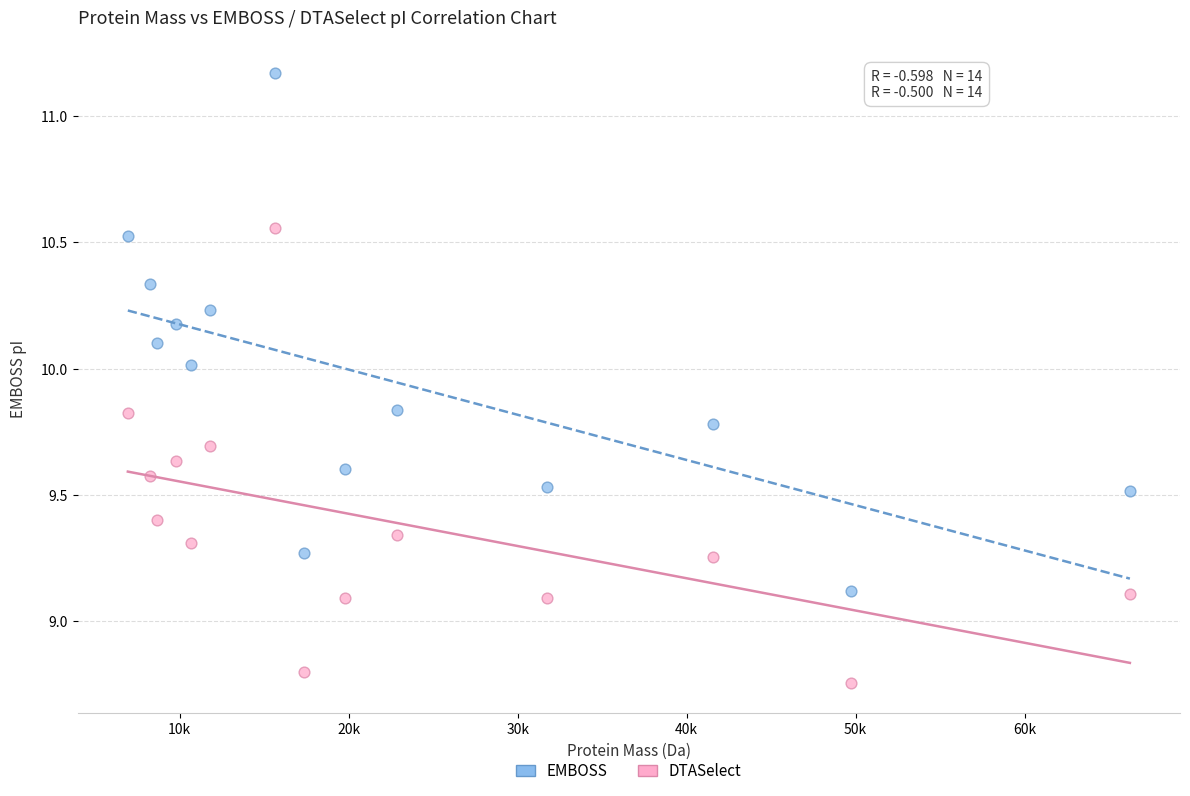

Which series has the widest spread of Y values?

EMBOSS